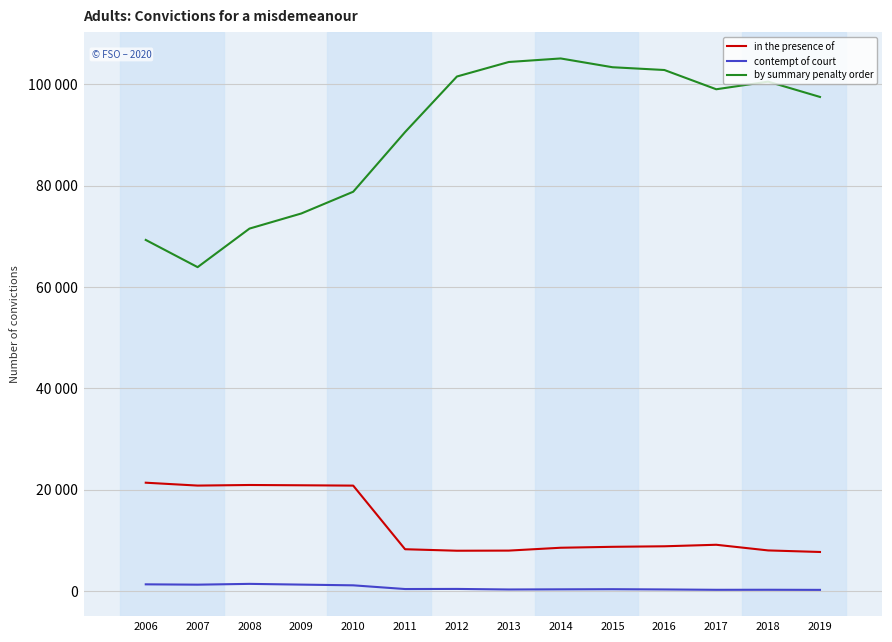

At how many categories does at least one series exceed 12491?

14